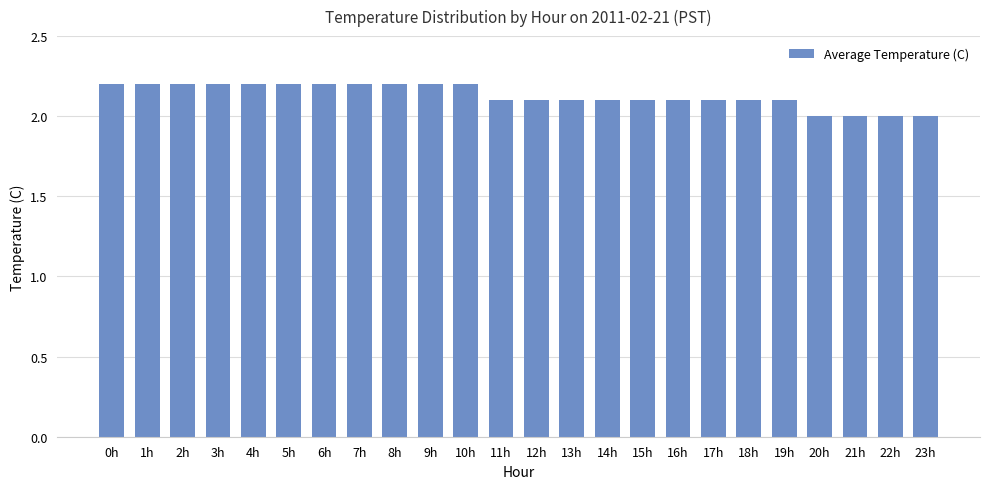

What is the minimum value shown in the chart?

2.0